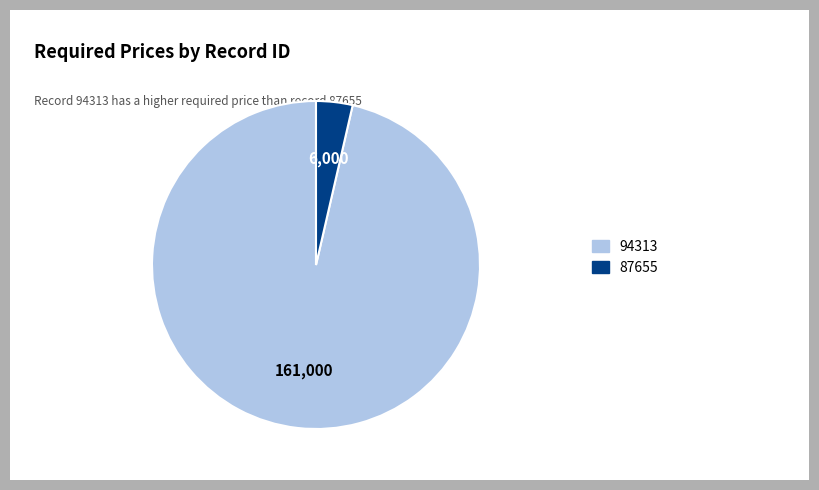

How many slices are in this pie chart?

2